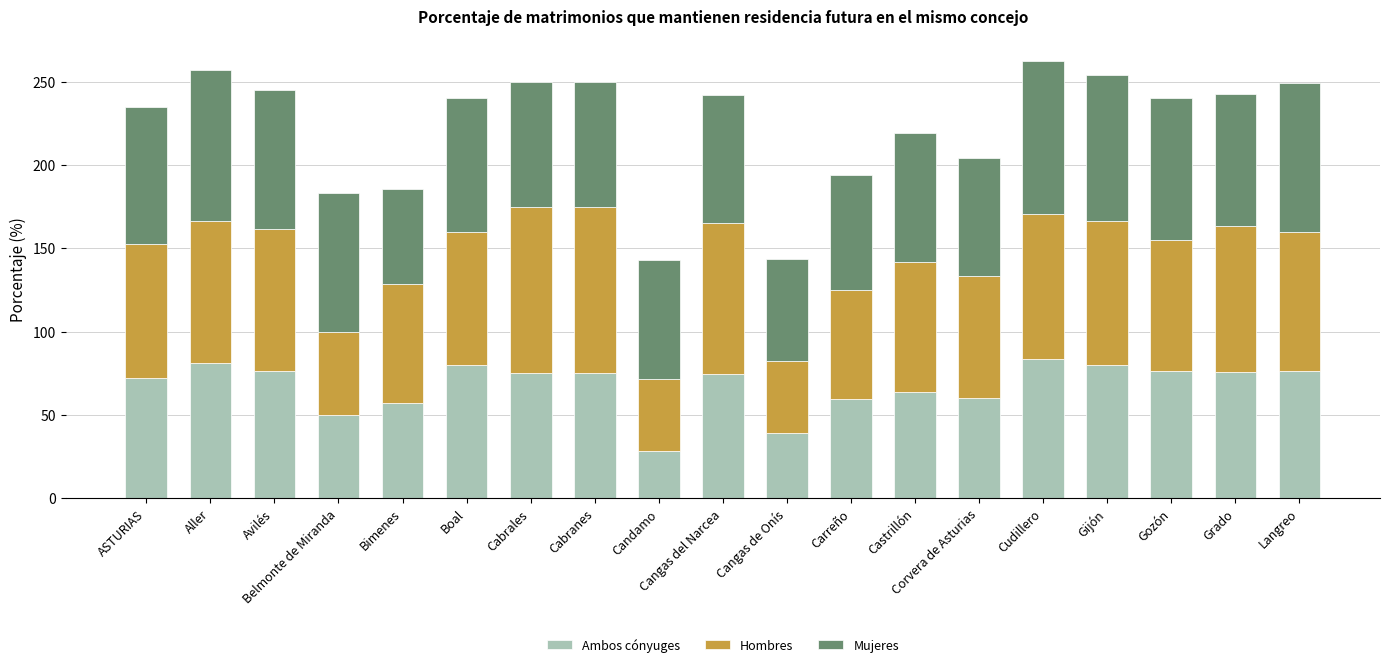

Read the Ambos cónyuges value at Corvera de Asturias.

60.0